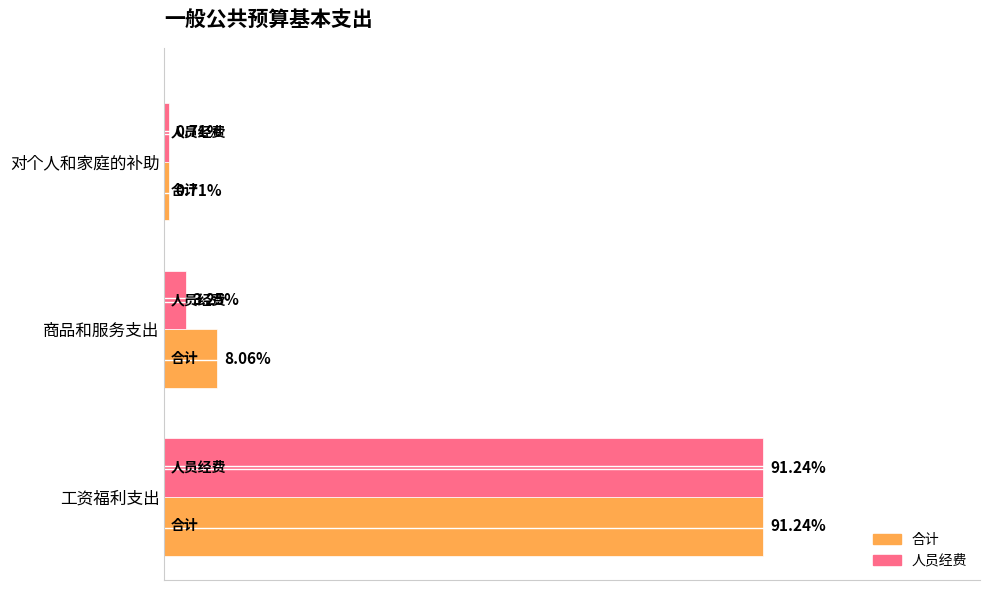

What are all the series names shown in the legend?

合计, 人员经费